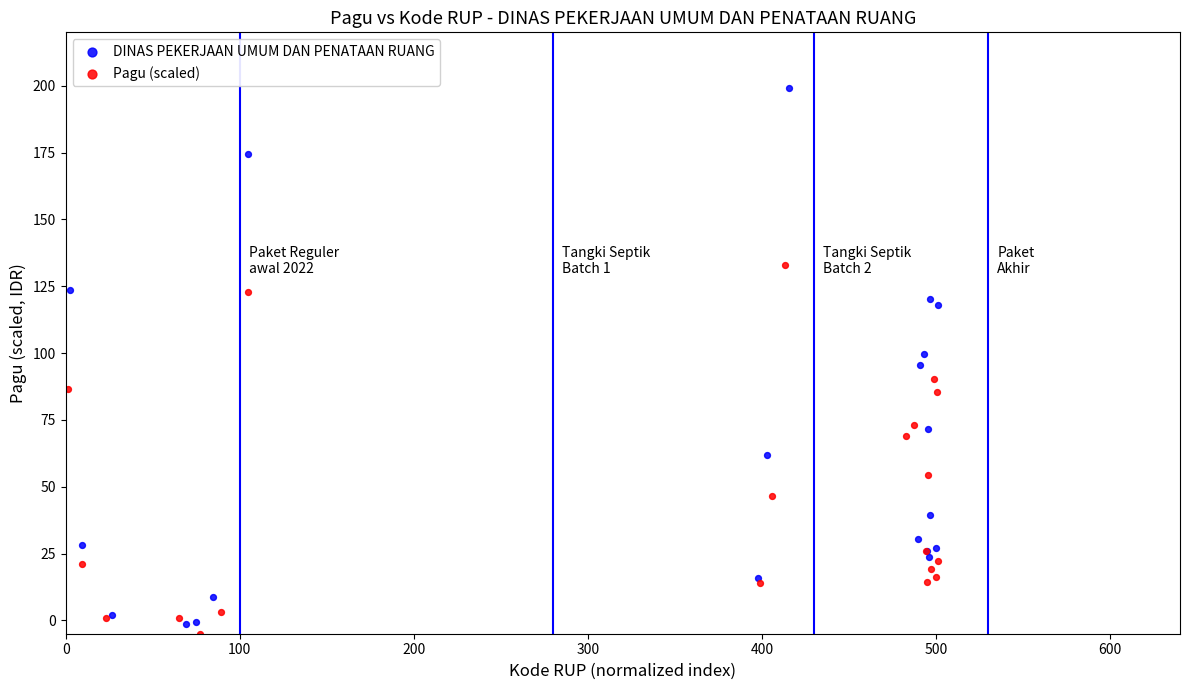

Which series contains the lowest Y value?

Pagu (scaled)